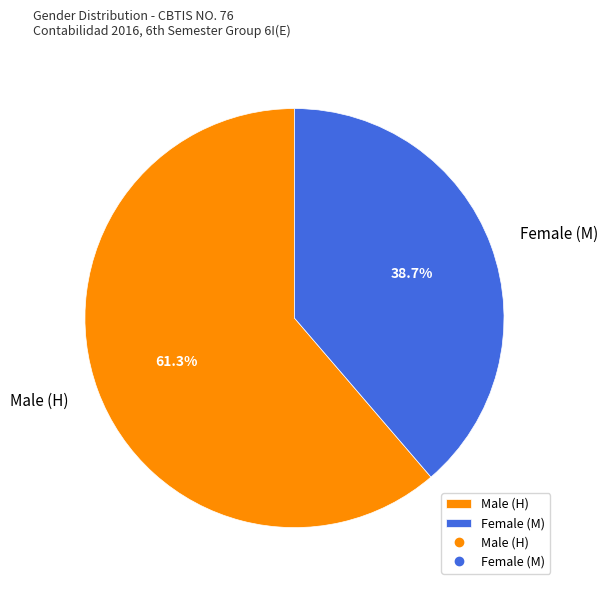

Which category accounts for the majority?

Male (H)